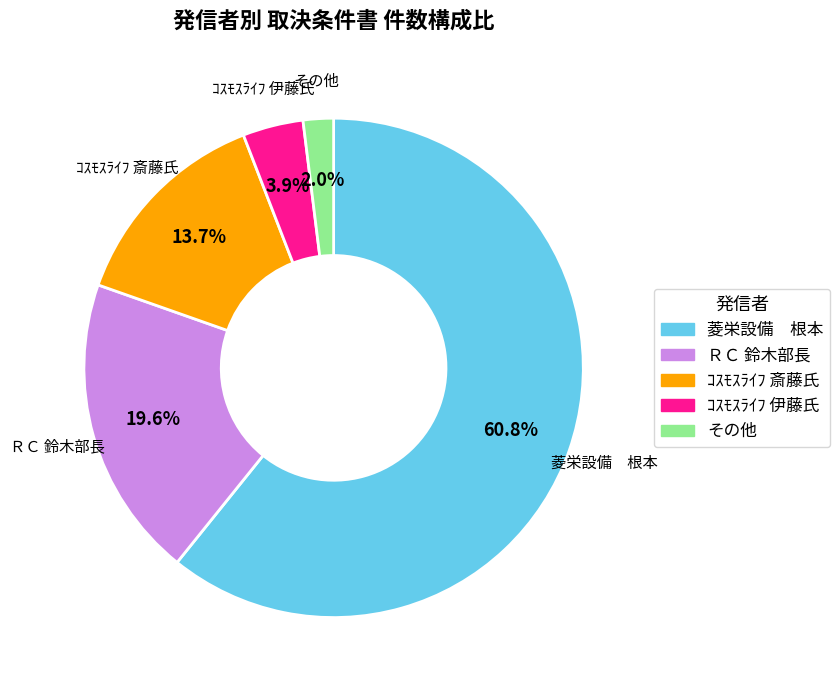

Is there a majority slice in this chart?

Yes